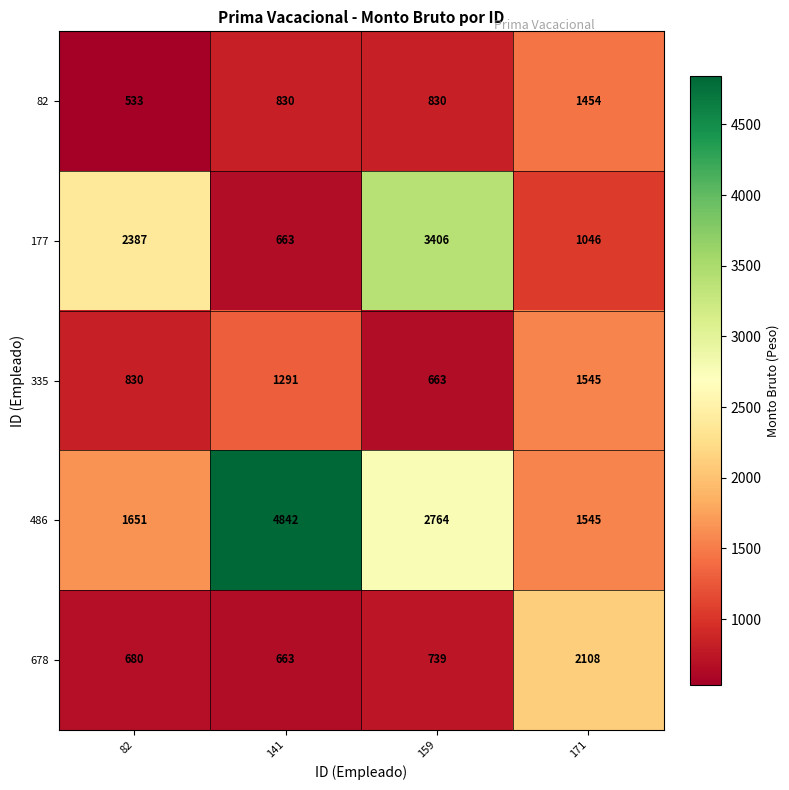

Rank the series by their maximum value, from lowest to highest.

82, 335, 678, 177, 486